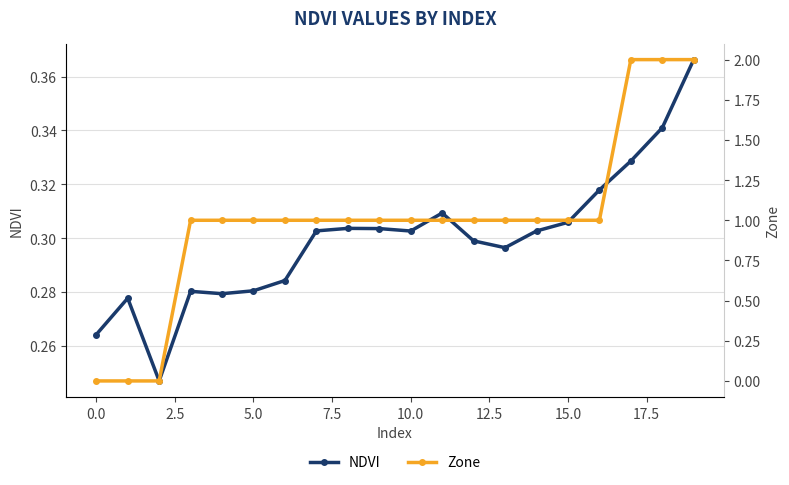

What is the difference between the second highest and second lowest values in the NDVI series?

0.1